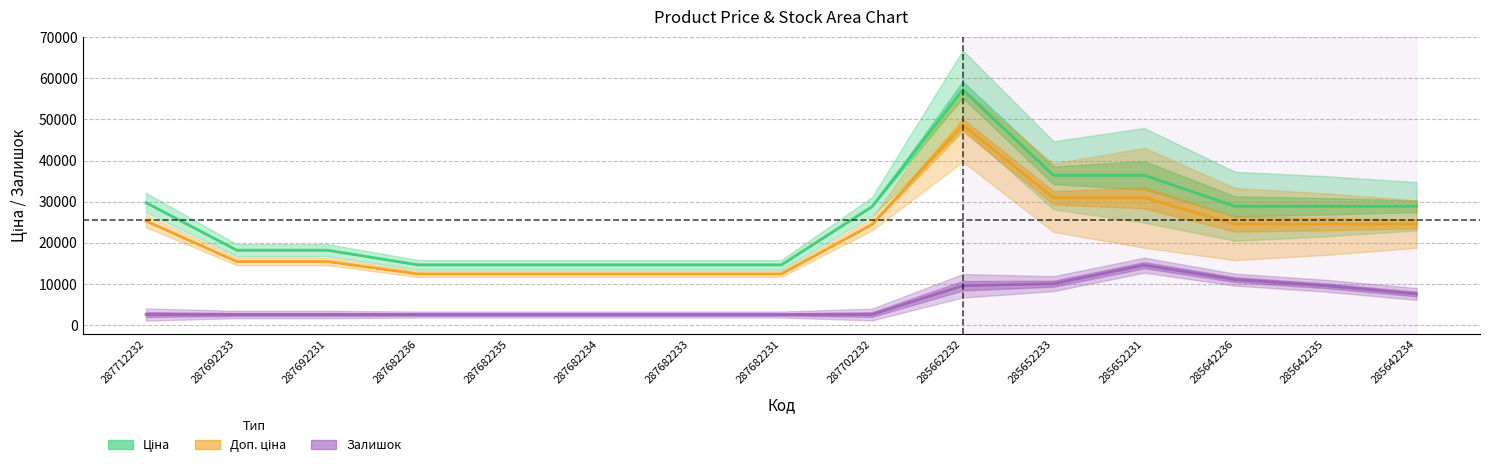

What position from the right is 287692231?

13